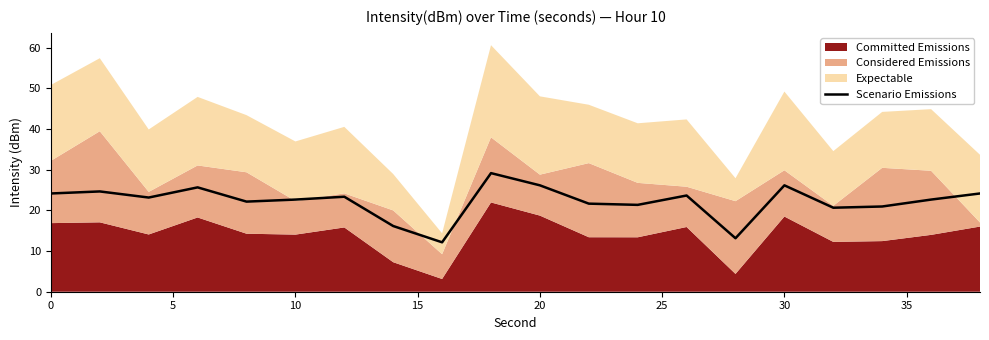

Reading left to right, list all the values displayed in this chart.

24.1	24.6	23.1	25.6	22.1	22.6	23.3	16.1	12.1	29.1	26.1	21.6	21.3	23.6	13.1	26.1	20.6	20.9	22.6	24.1